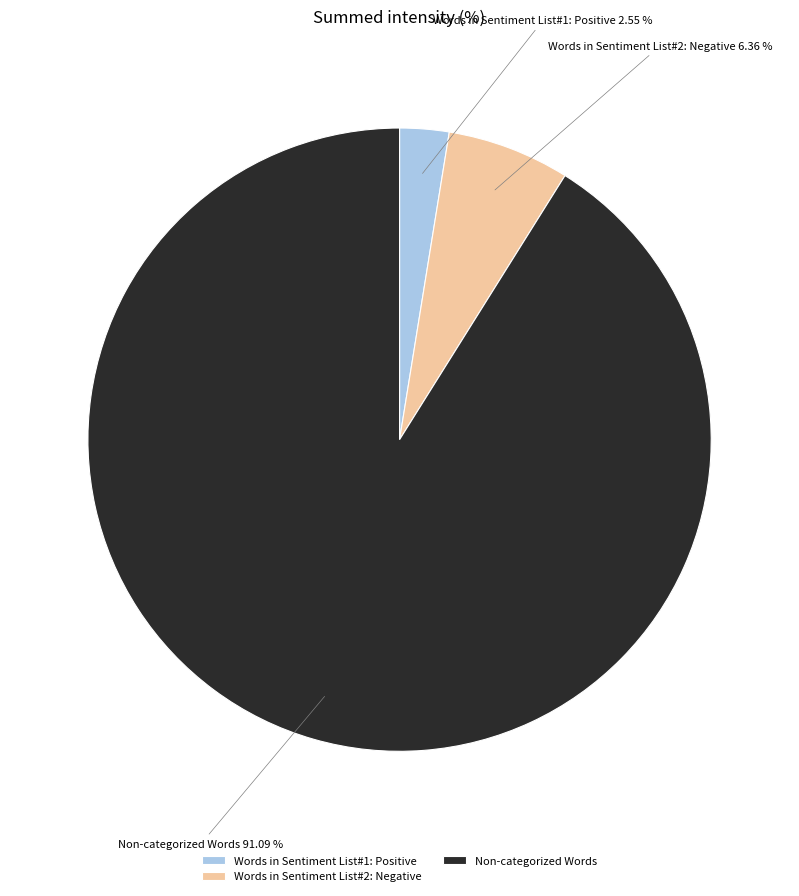

What is the largest slice in the pie chart?

Non-categorized Words